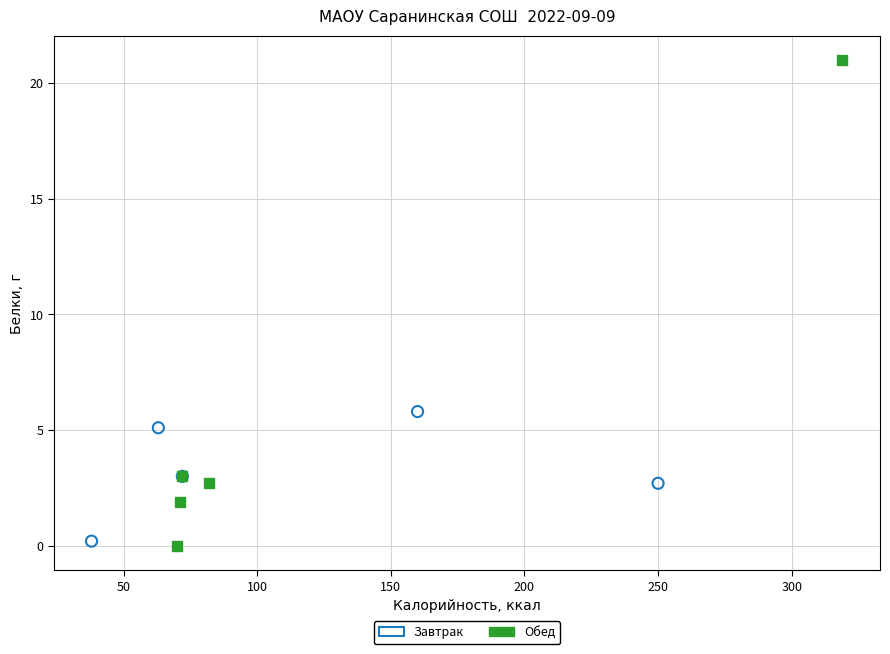

Which series reaches the maximum Y coordinate?

Обед